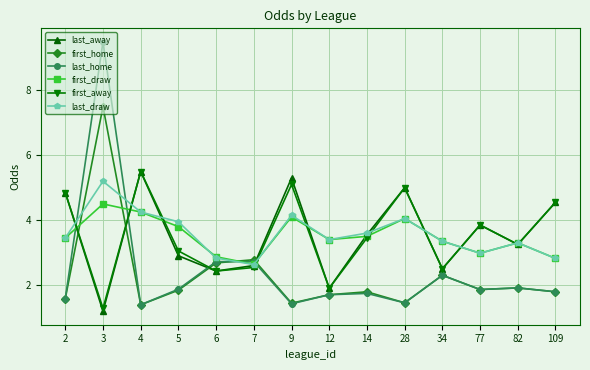

How many interior local valleys does the first_draw series have?

3